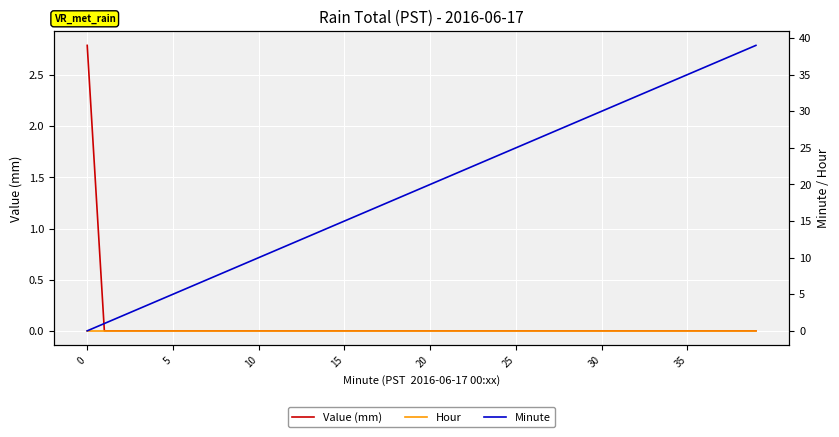

What is the greatest value displayed?

39.0